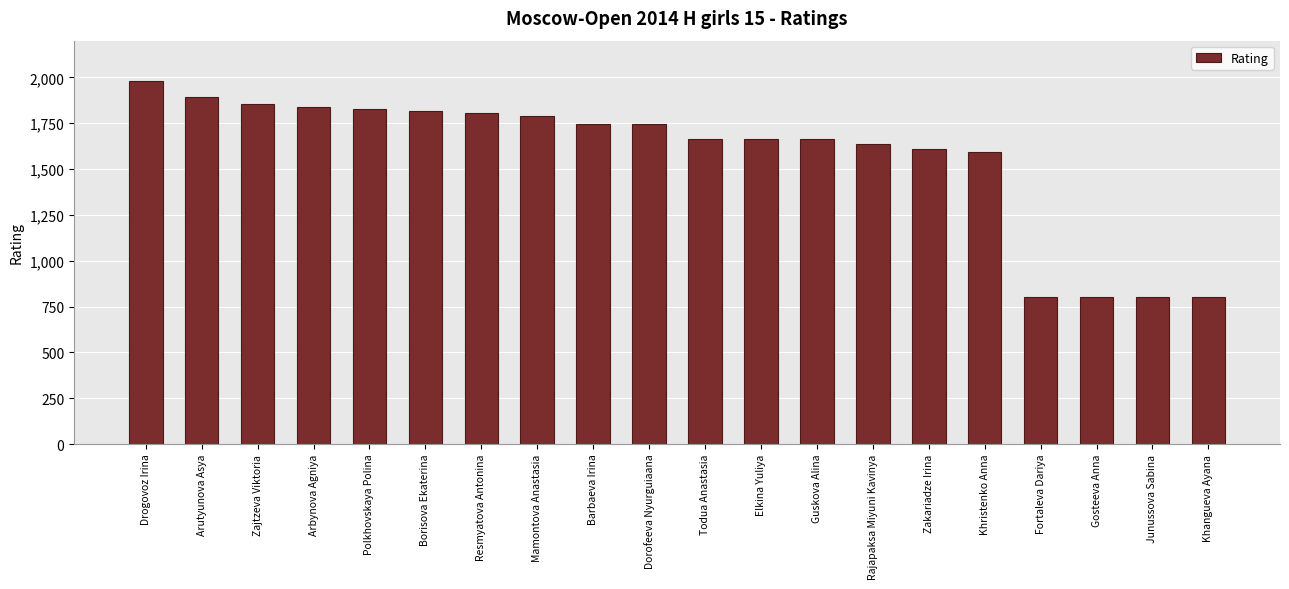

Does the chart contain any negative values?

No